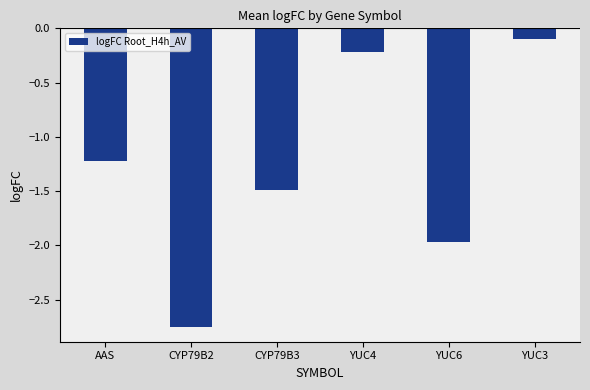

Are the bars grouped side by side (vs. stacked)?

No